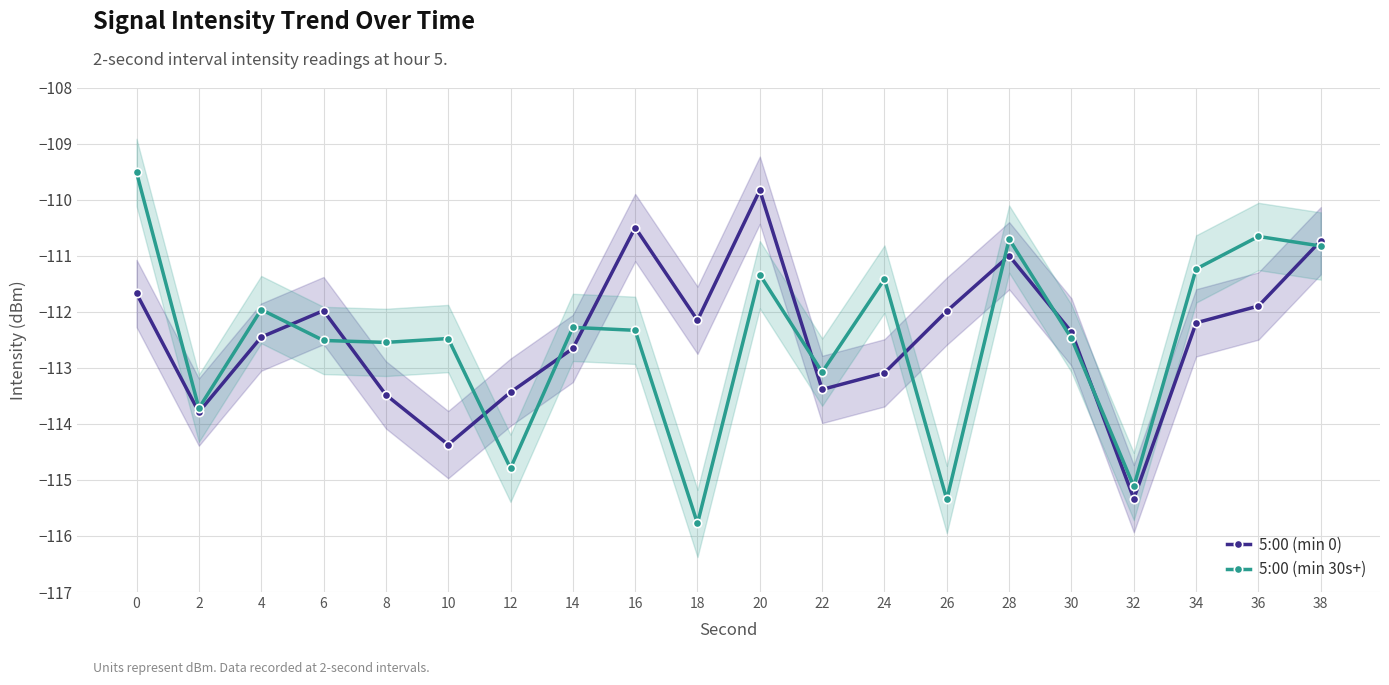

At how many categories does at least one series exceed -110?

2